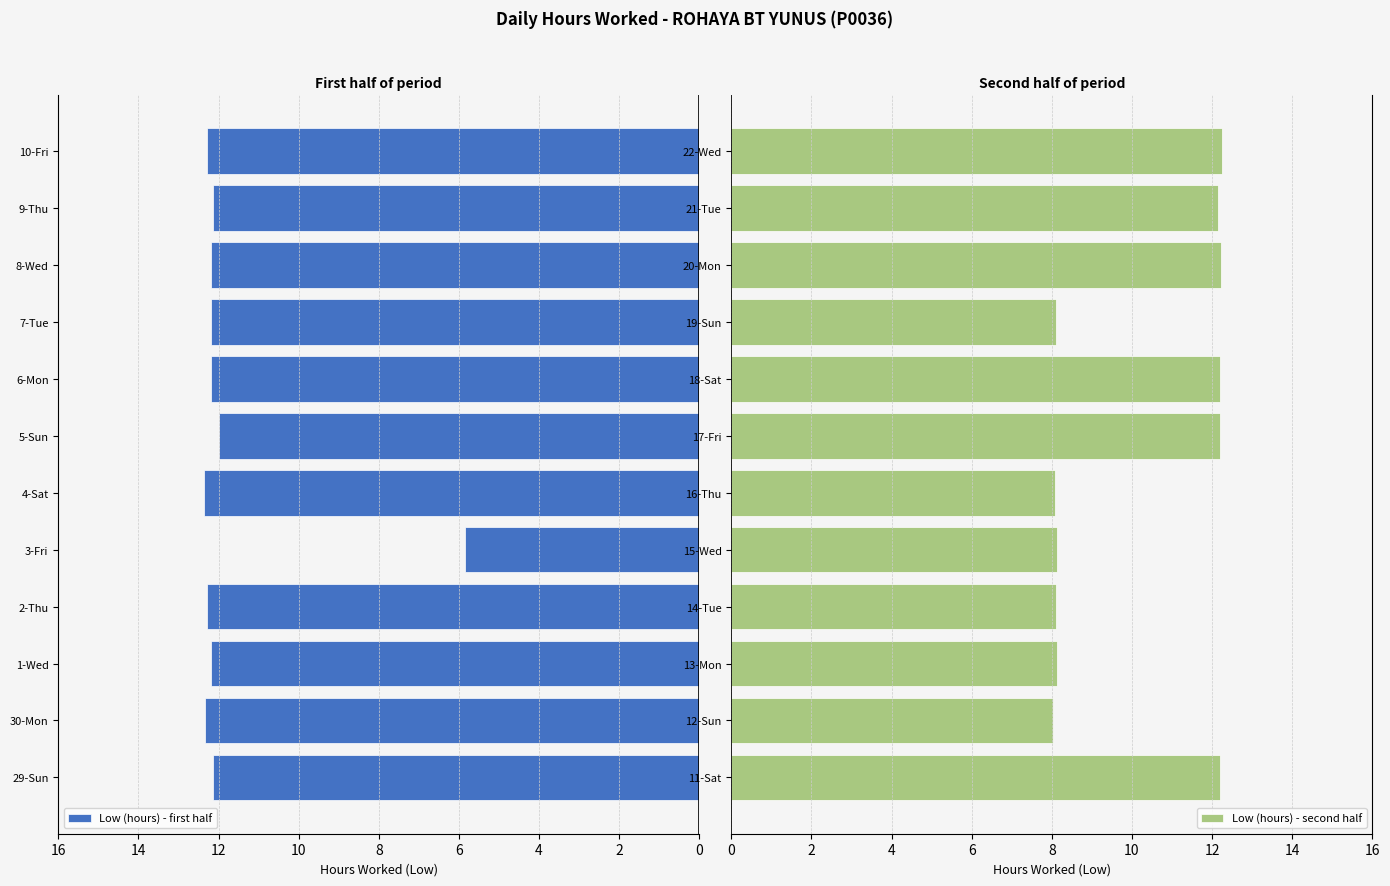

Is it true that Low (hours) - first half equals 20.3 at 6-Mon?

False